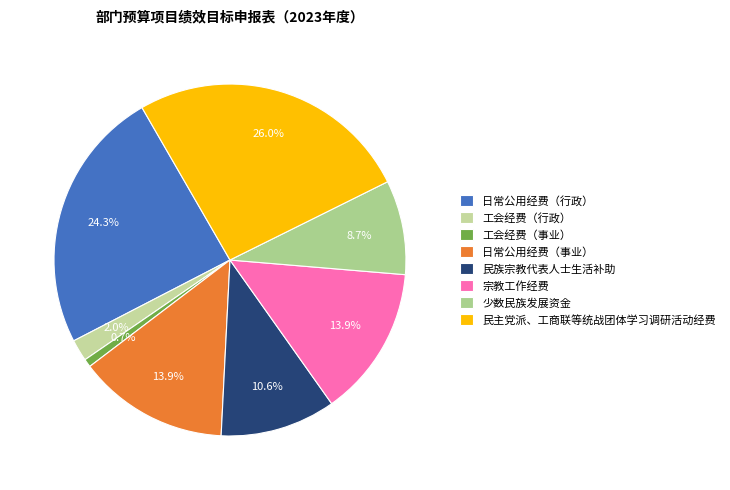

Which category has the smallest portion of the pie?

工会经费（事业）